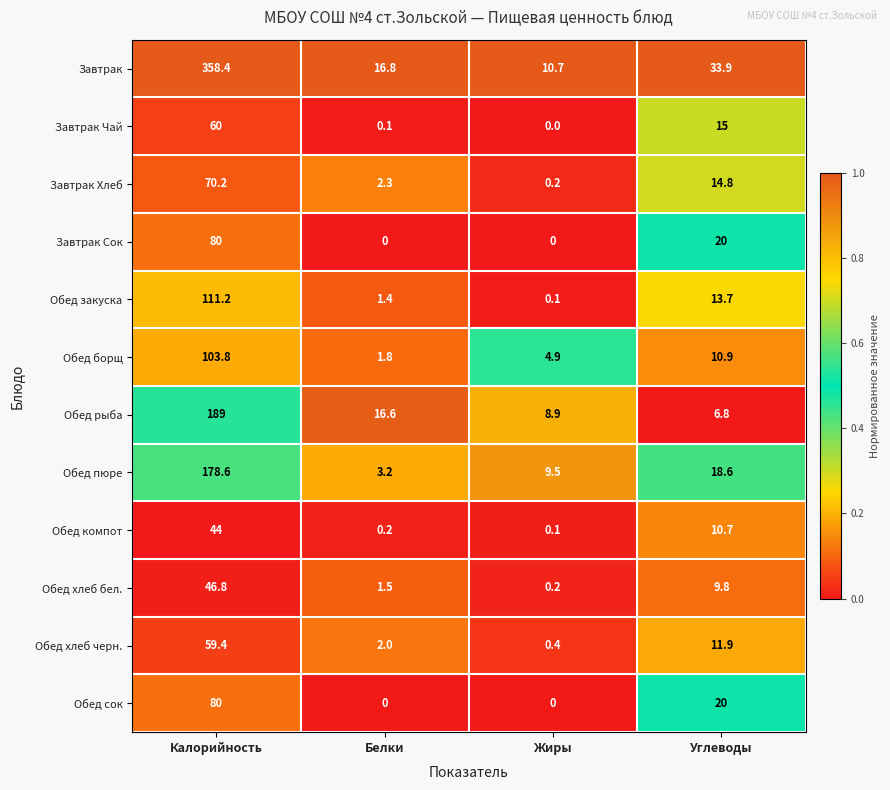

The Обед хлеб черн. series shows 11.9 at Углеводы. True or false?

True